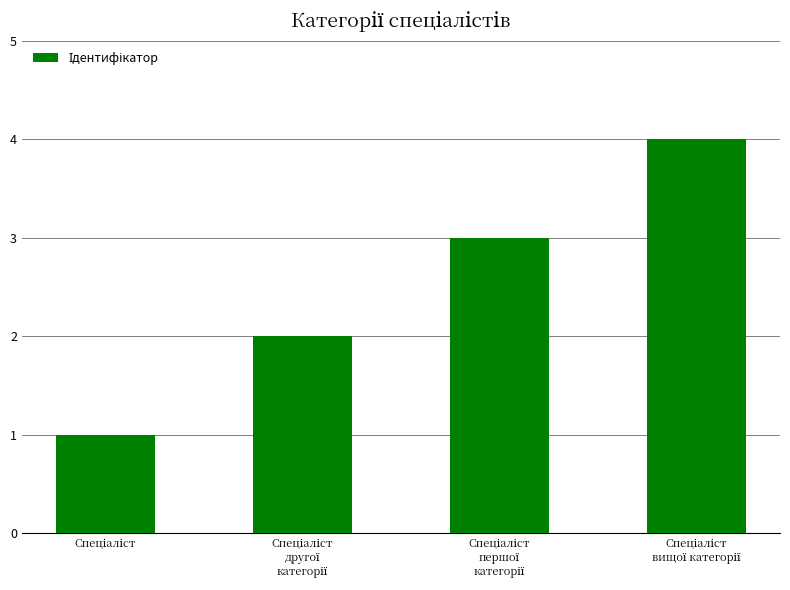

What is the maximum value shown in the chart?

4